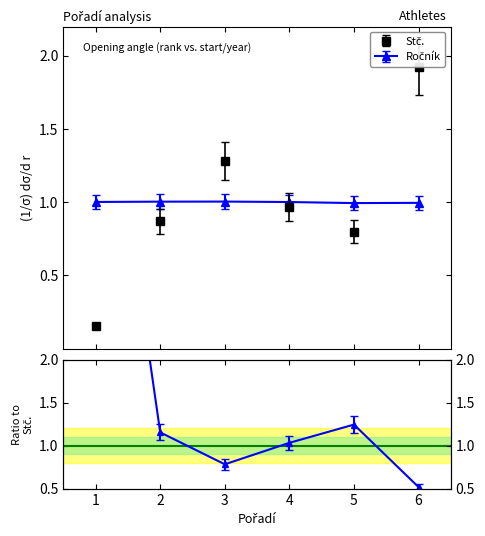

How many series are shown in this chart?

2